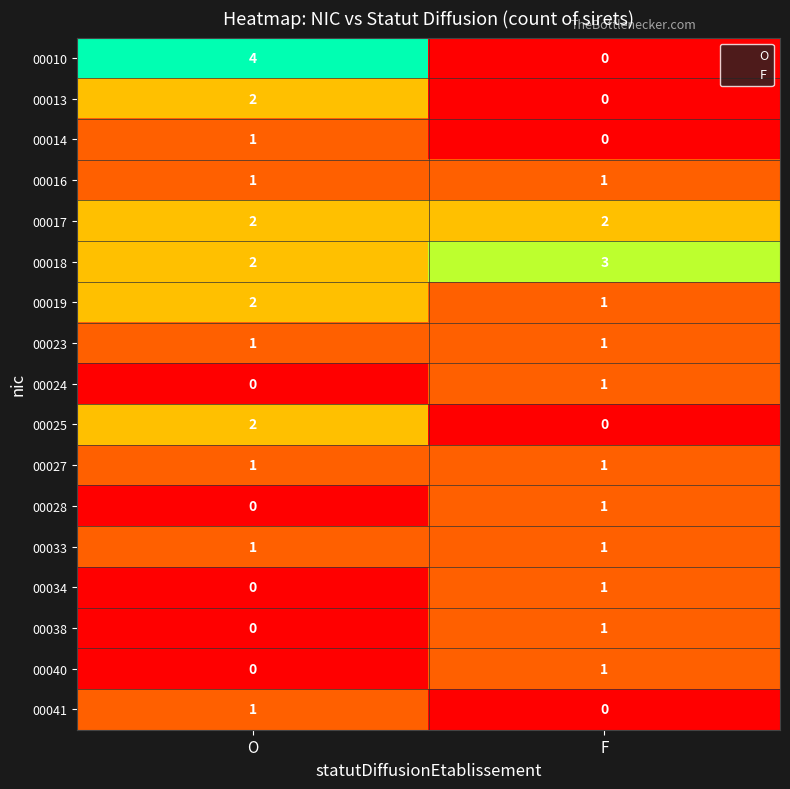

The value of 00019 at O is 1. True or false?

False